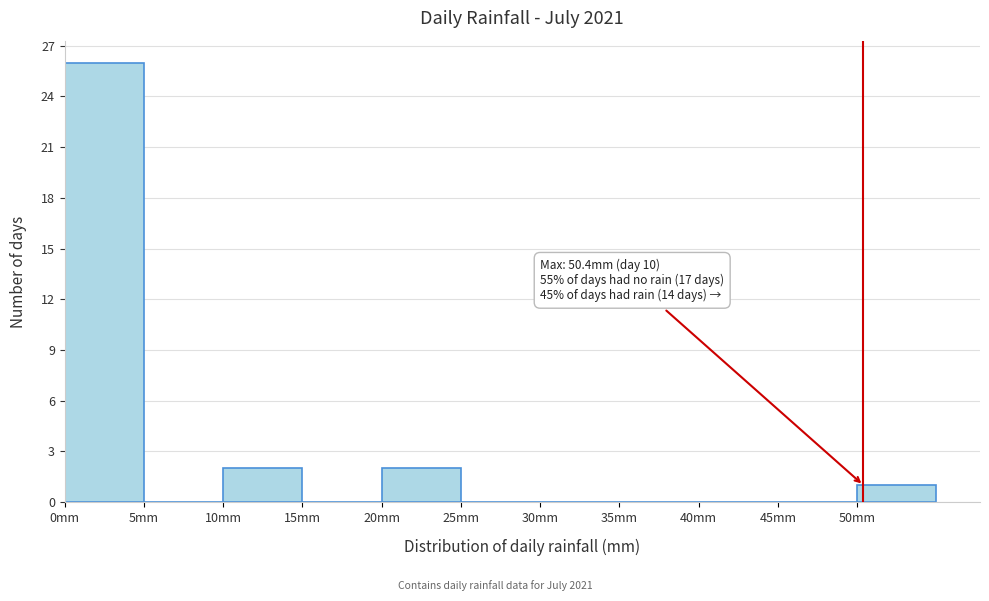

Which range on the x-axis has the tallest bar?

0 to 5